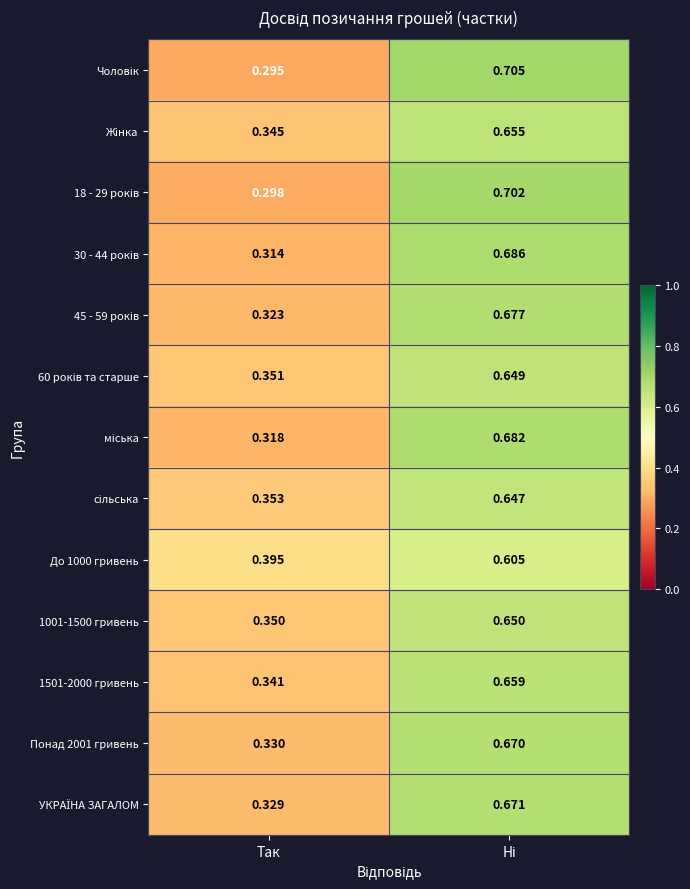

At which category does the chart reach its minimum across all series?

Так